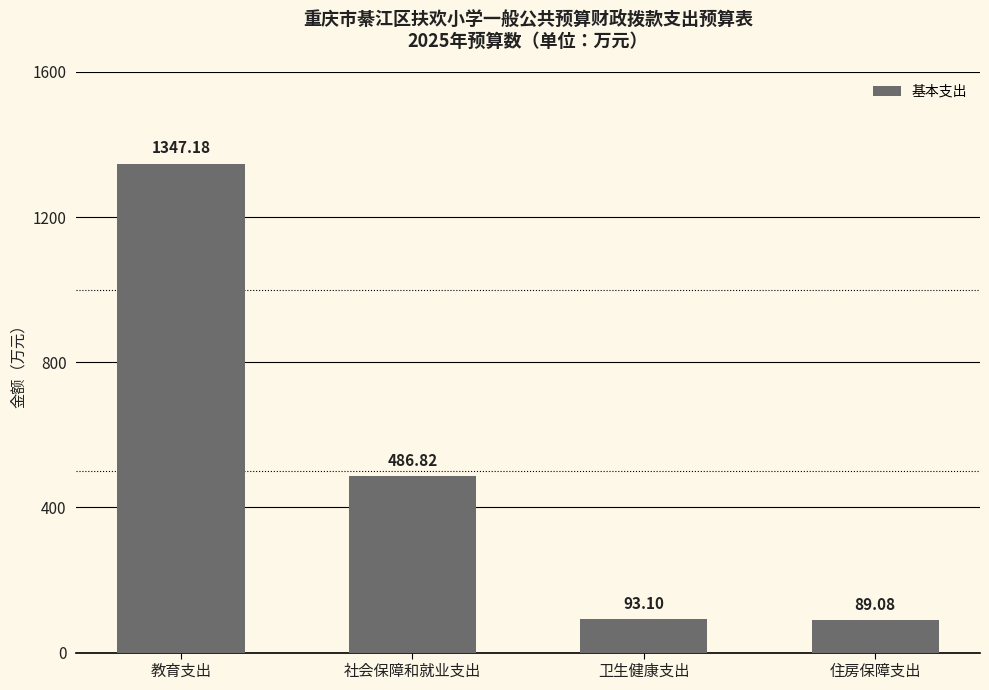

Approximately how many times larger is the value at 住房保障支出 compared to 教育支出?

0.1